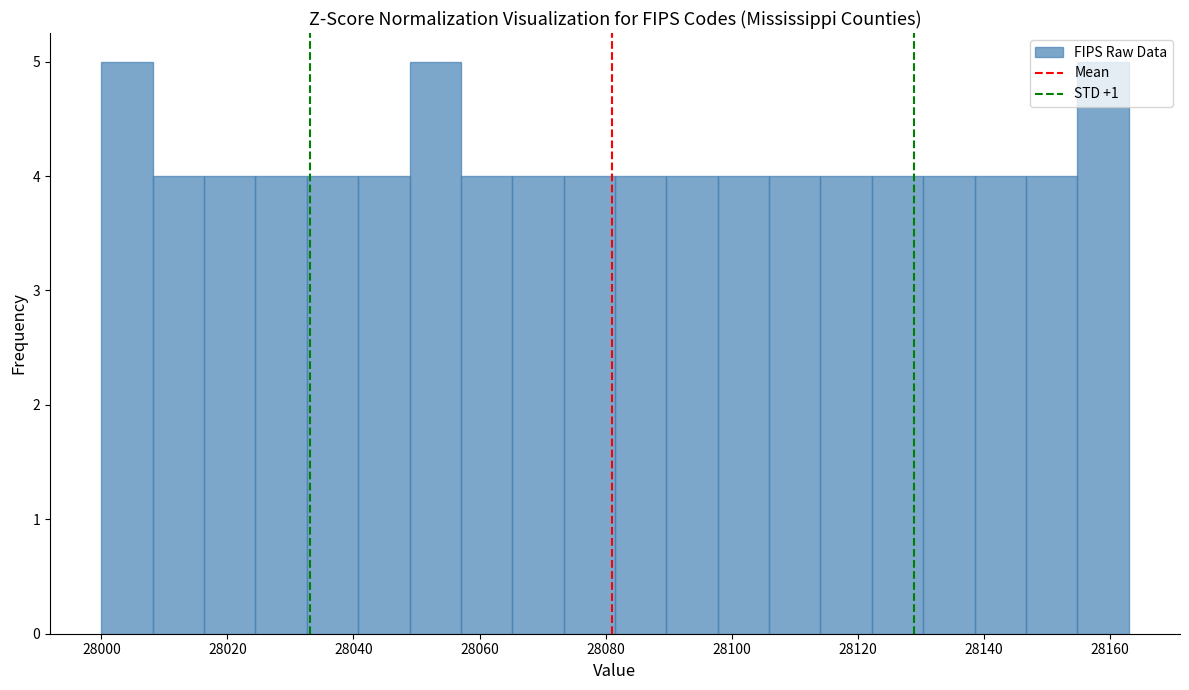

What is the height of the bar covering 28146 to 28154 on the x-axis? Neither the bar edges nor the heights are printed on the chart, so give them approximately, as read against the axes.

4